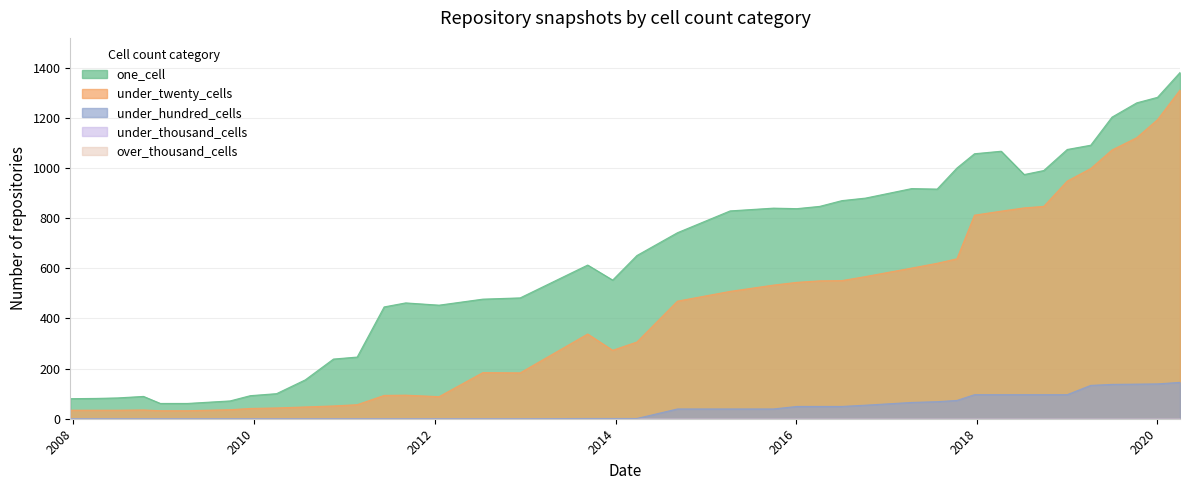

What is the value of the under_hundred_cells point at the 37th from the left?

137